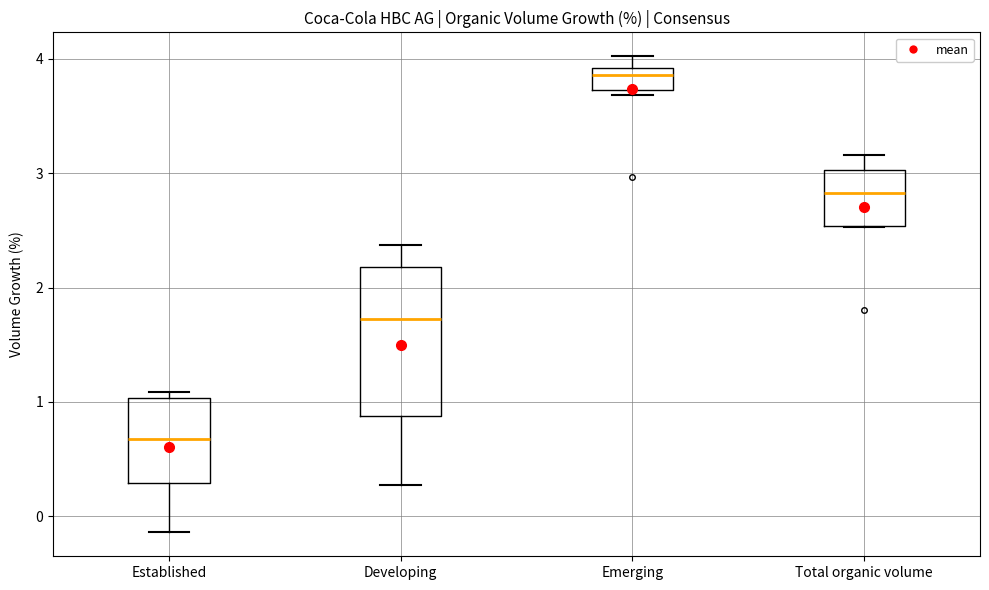

Reading left to right, transcribe this box plot: for each box, give where its median line is, the range the box spans, and where its two whiskers end, as read against the y-axis. The values are not printed on the chart, so give them approximately, as read against the axis.

Established: median 0.7, box 0.3 to 1.0, whiskers -0.1 to 1.1
Developing: median 1.7, box 0.9 to 2.2, whiskers 0.3 to 2.4
Emerging: median 3.9 (just below the box's upper edge), box 3.7 to 3.9, whiskers 3.7 (just below the box's lower edge) to 4.0
Total organic volume: median 2.8, box 2.5 to 3.0, whiskers 2.5 to 3.2